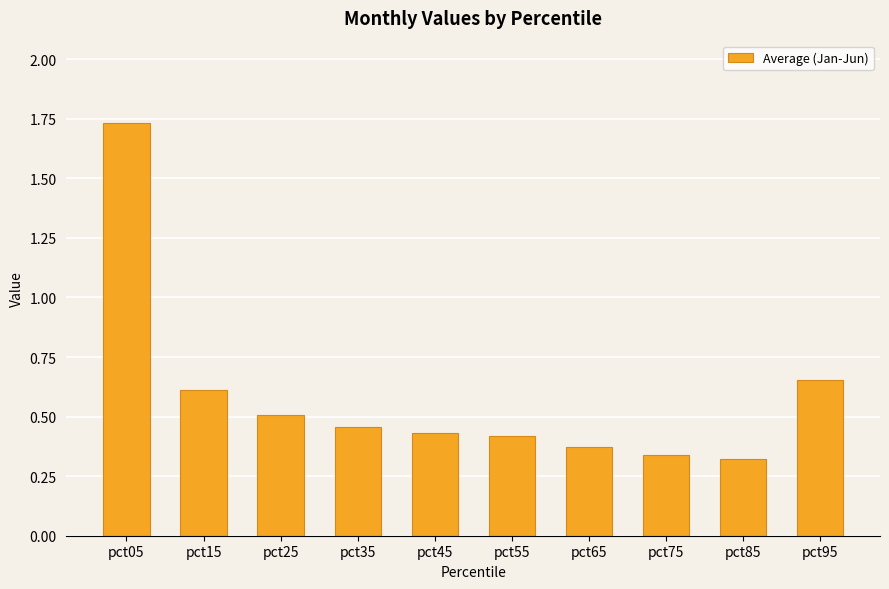

The value at pct65 is 0.4. True or false?

True